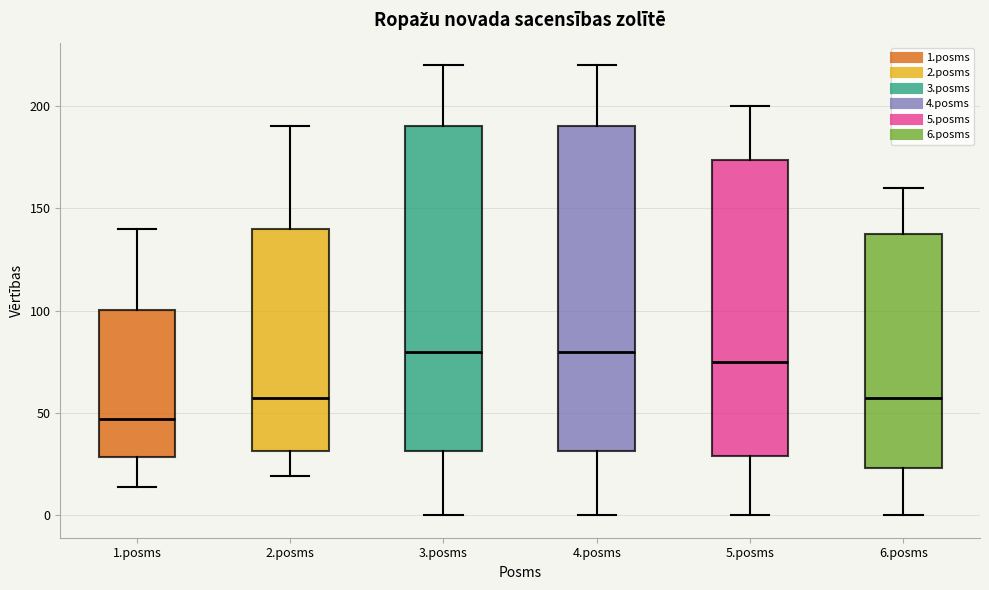

Reading left to right, read every box against the y-axis: the position of its median line, the range the box covers, and the ends of its whiskers. The values are not printed on the chart, so give them approximately, as read against the axis.

1.posms: median 45, box 30 to 100, whiskers 15 to 140
2.posms: median 60, box 30 to 140, whiskers 20 to 190
3.posms: median 80, box 30 to 190, whiskers 0 to 220
4.posms: median 80, box 30 to 190, whiskers 0 to 220
5.posms: median 75, box 30 to 175, whiskers 0 to 200
6.posms: median 60, box 25 to 140, whiskers 0 to 160